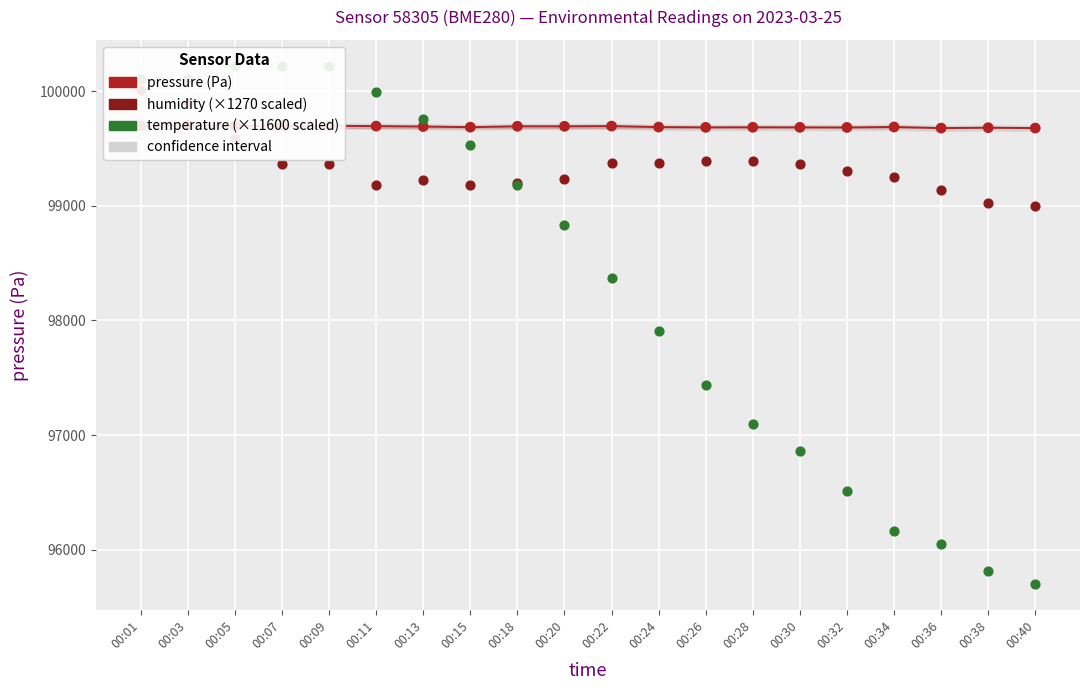

Is the value of pressure (Pa) at 00:22 greater than the value of temperature (×11600) at 00:07?

No